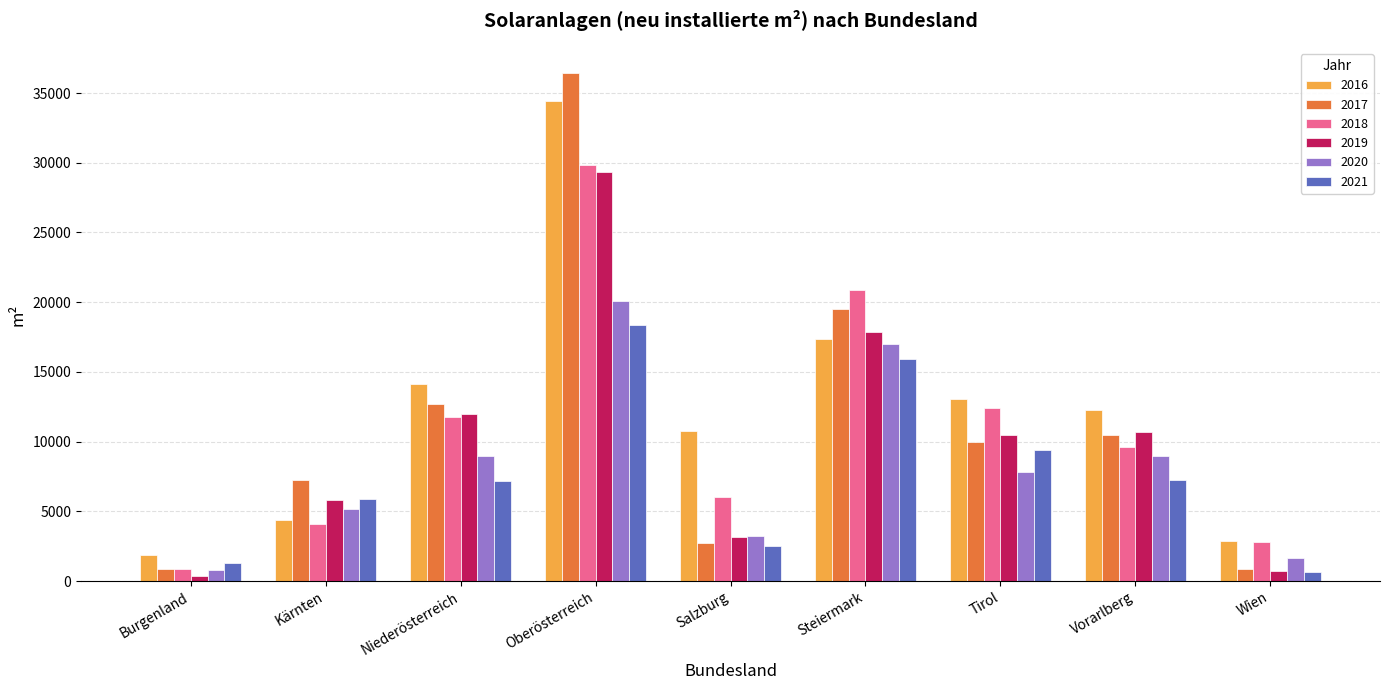

True or false: 2019 has a value of 45222 at Oberösterreich.

False